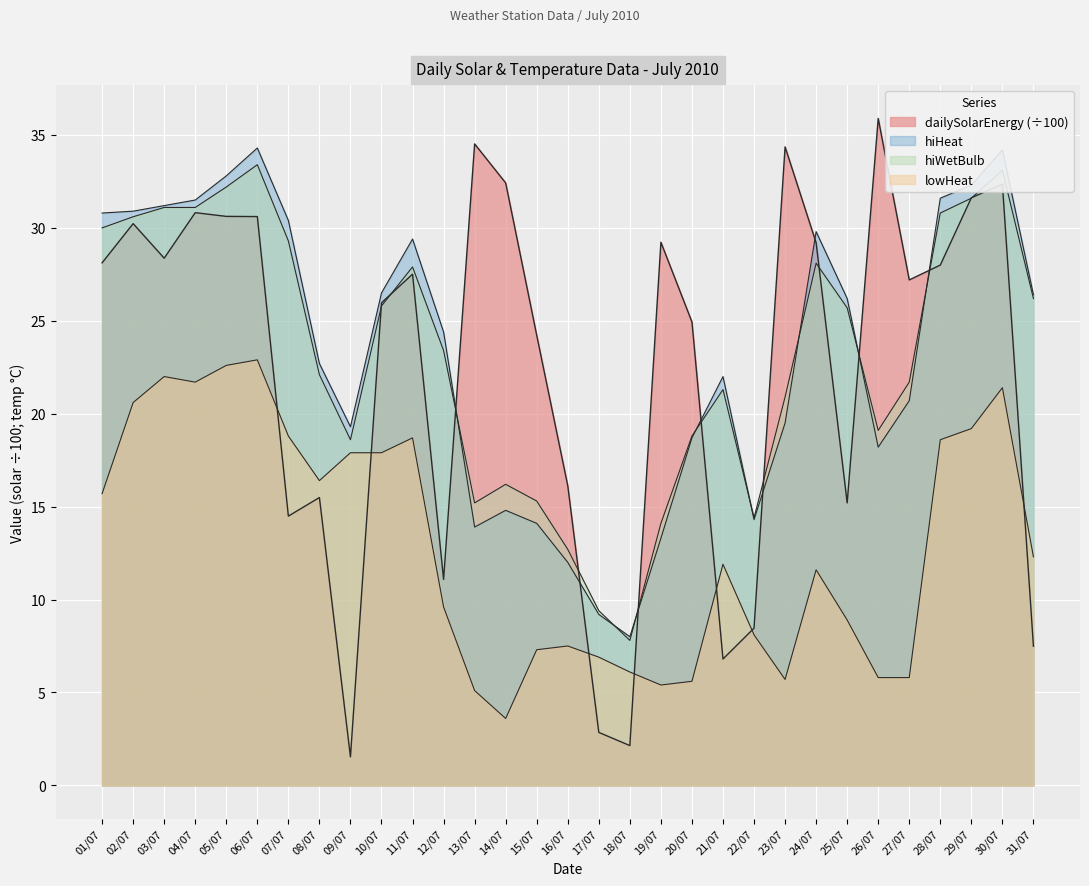

At which label does dailySolarEnergy reach its minimum?

09/07